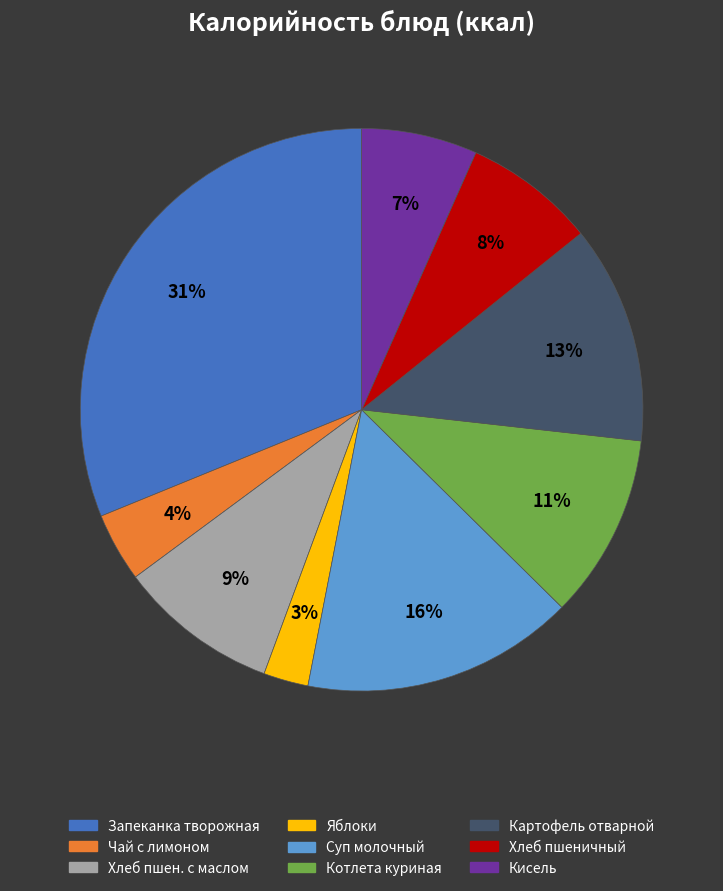

Do Котлета куриная and Кисель together represent more than half of the pie?

No